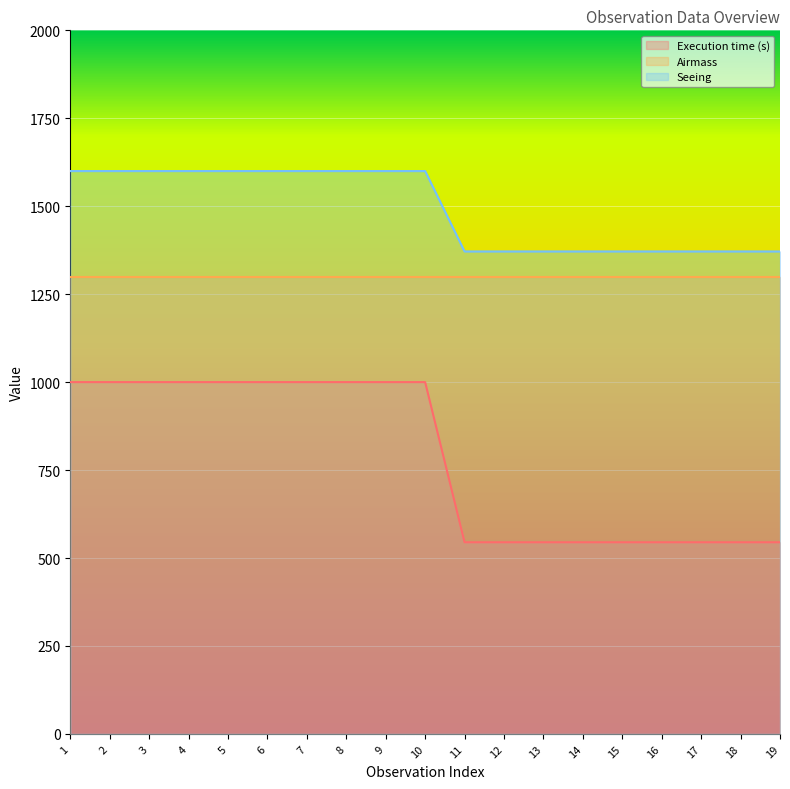

At how many categories does at least one series exceed 1253?

19